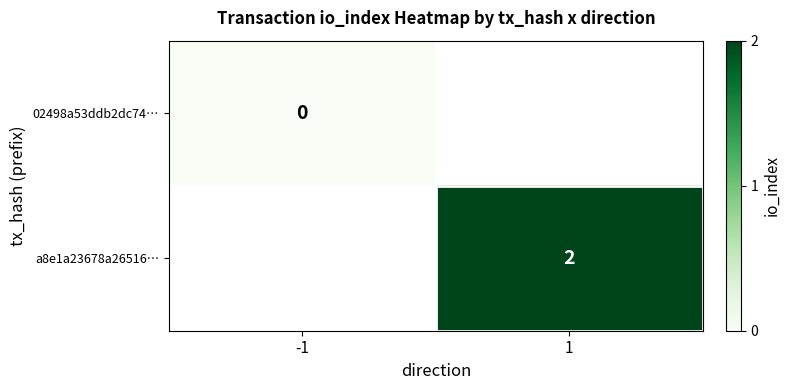

Is it true that a8e1a23678a26516… equals 1 at 1?

False